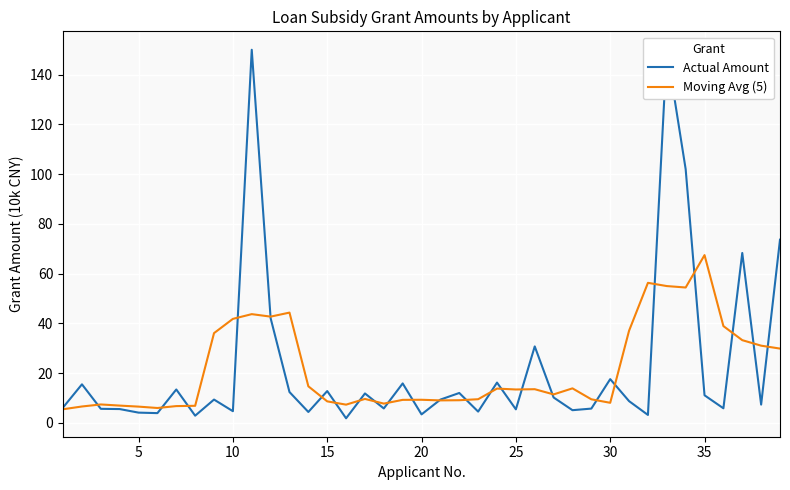

Does the chart display data point markers on the line(s)?

No